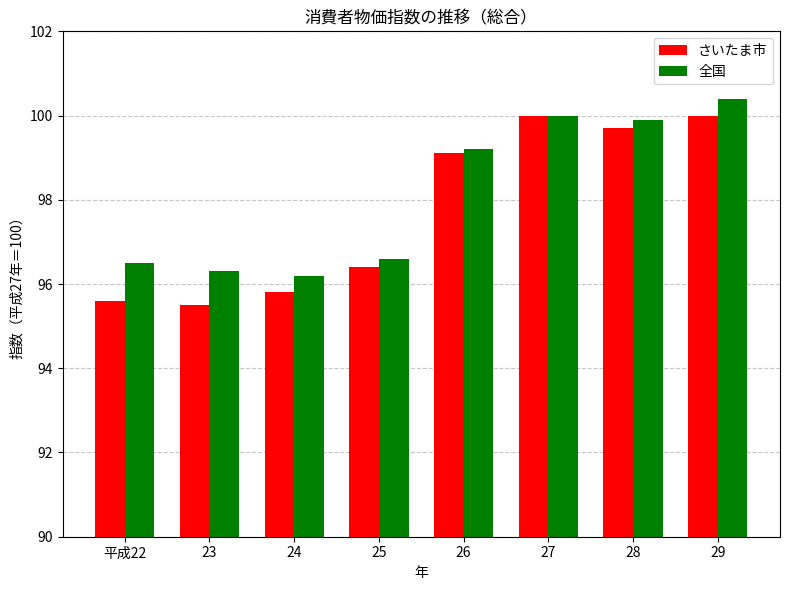

Where does the さいたま市 series first go above 99?

26